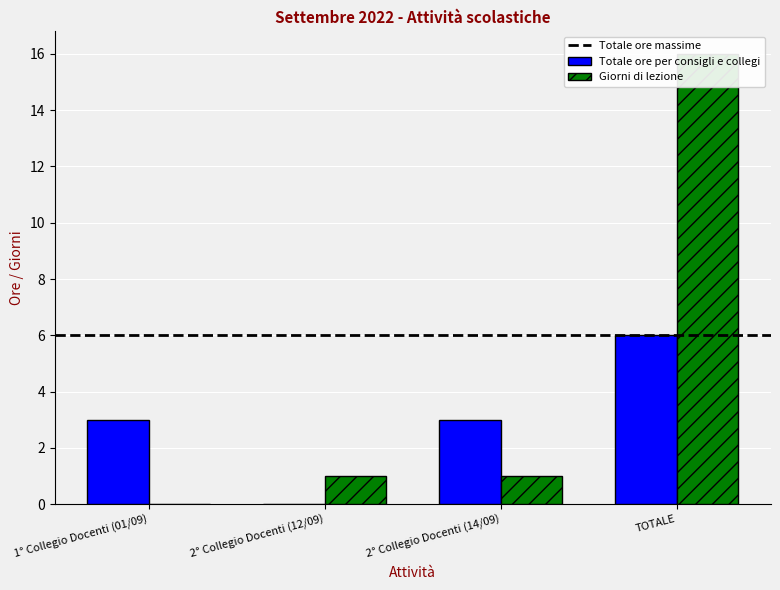

List the labels in order of Totale ore per consigli e collegi value, smallest first.

2° Collegio Docenti (12/09), 1° Collegio Docenti (01/09), 2° Collegio Docenti (14/09), TOTALE